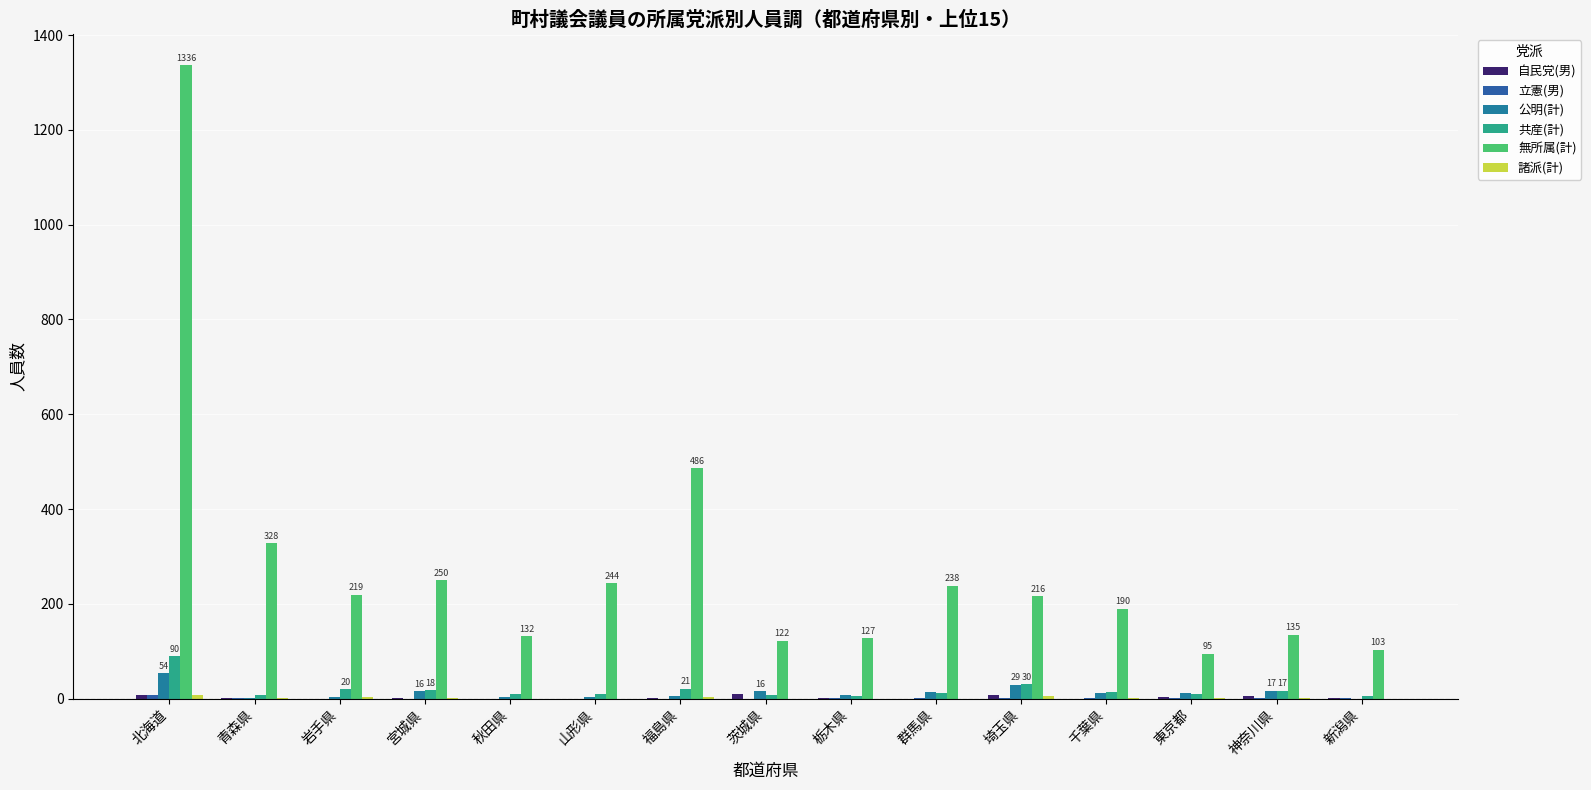

How many distinct data groups are displayed?

6